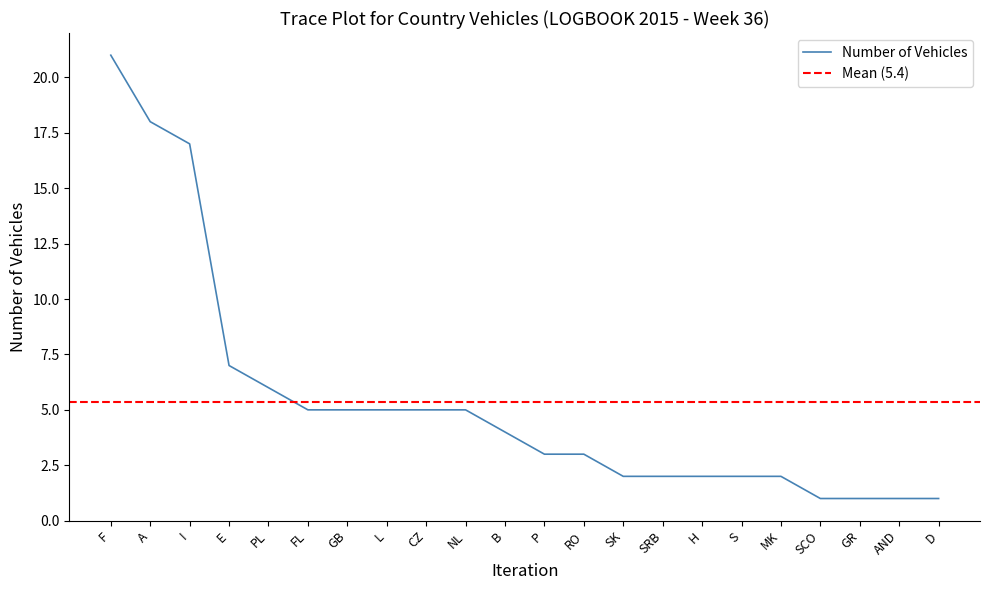

How many data points are less than 4?

11